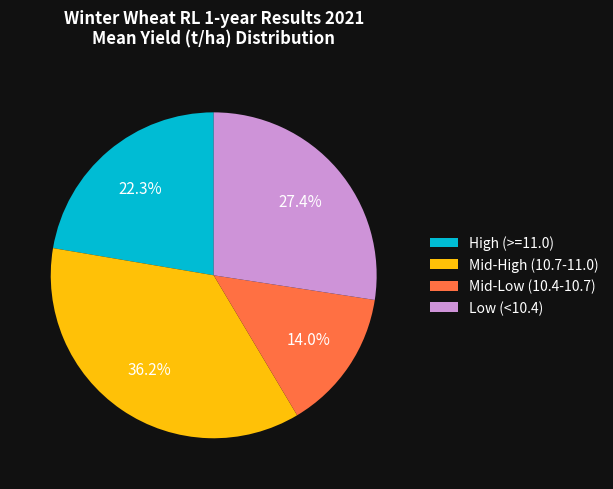

Is Low (<10.4) the majority of the pie?

No